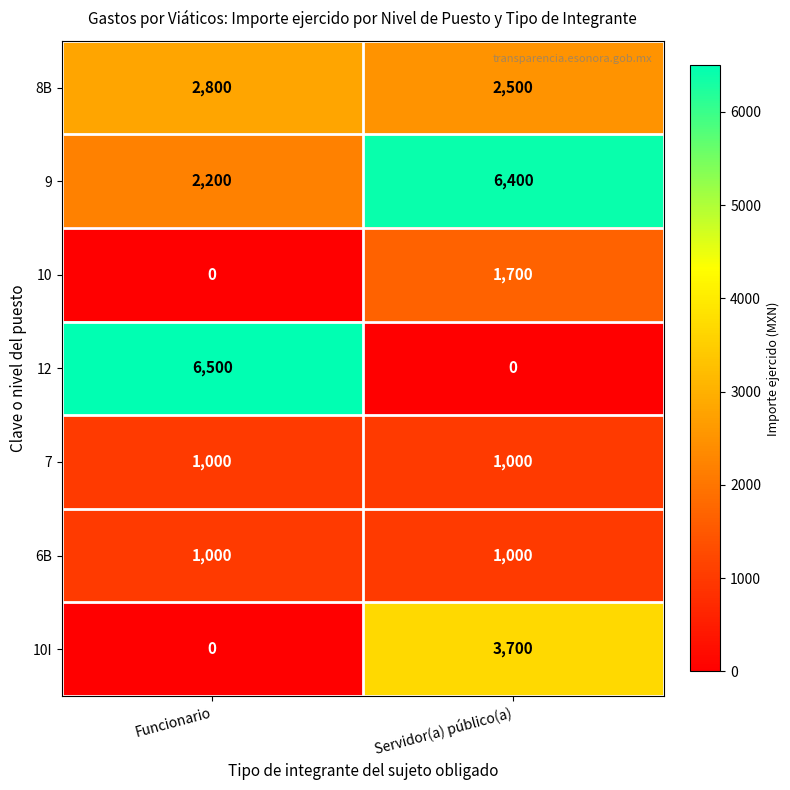

What is the minimum value for 8B?

2500